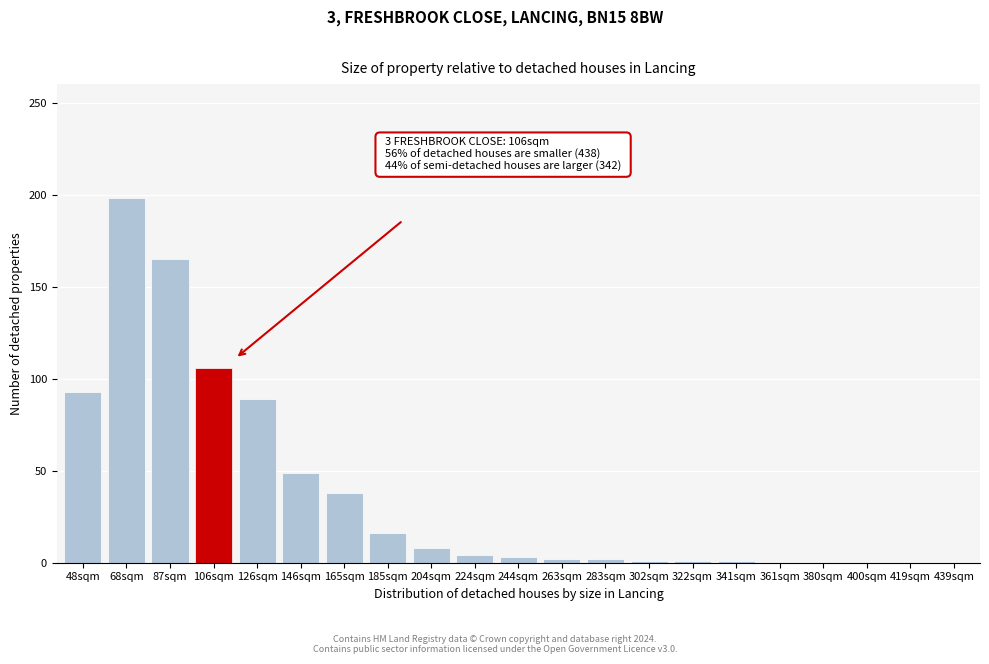

The chart shows a value of 198 at 68sqm. True or false?

True